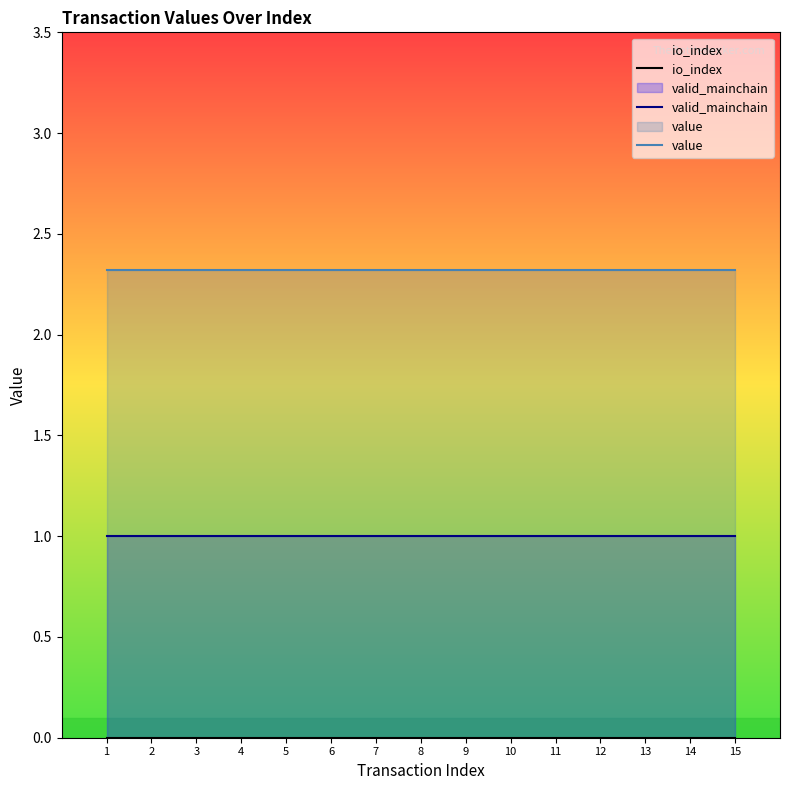

List the series in order of their peak value, lowest first.

io_index, valid_mainchain, value